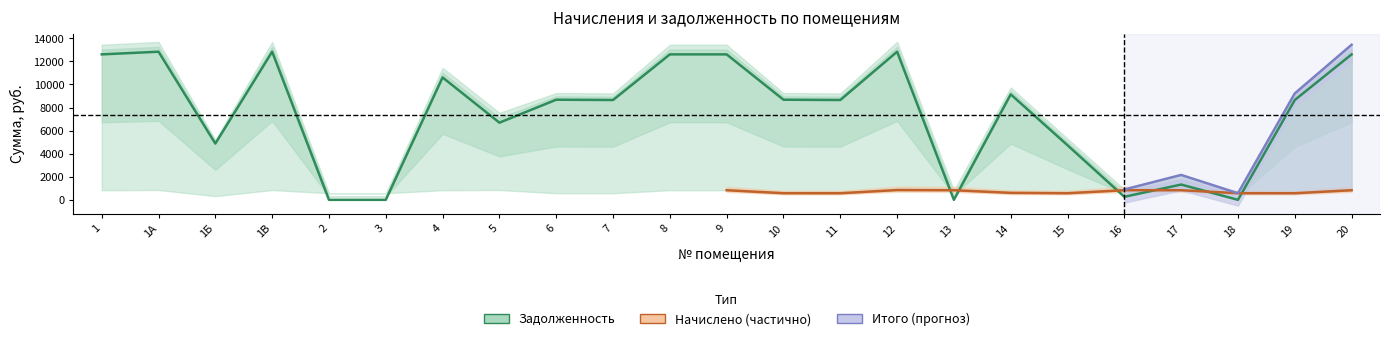

Is it true that задолженность equals 9142.1 at 14?

True